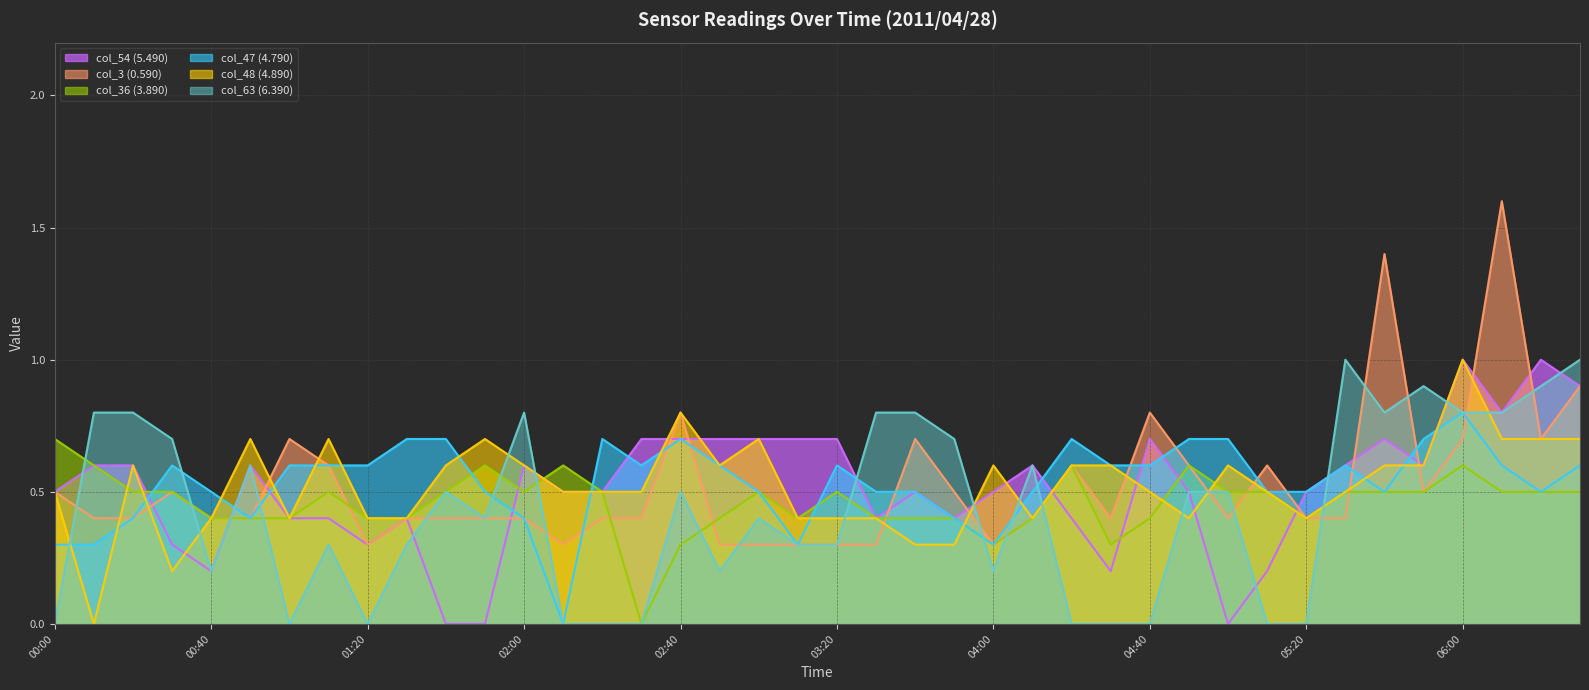

Which series has the widest spread of values?

col_3 (0.590)